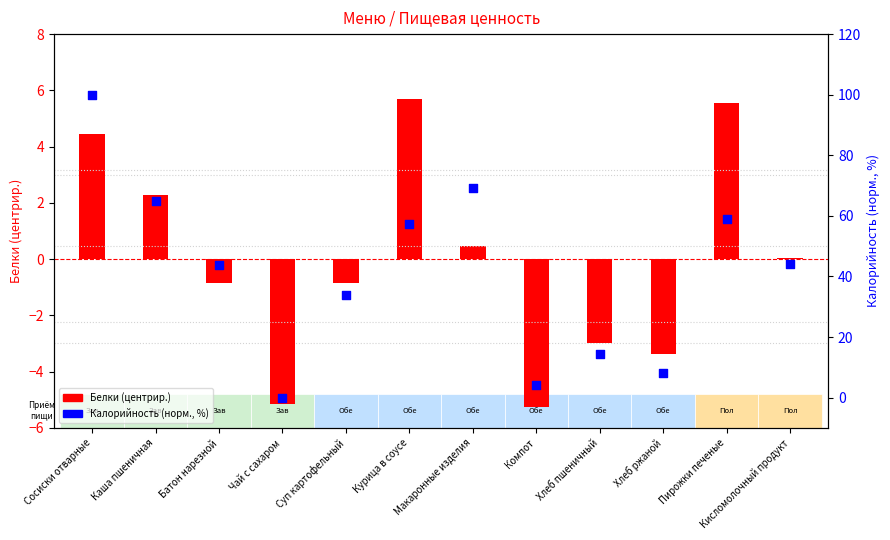

Which series has the widest spread of Y values?

Калорийность (норм., %)